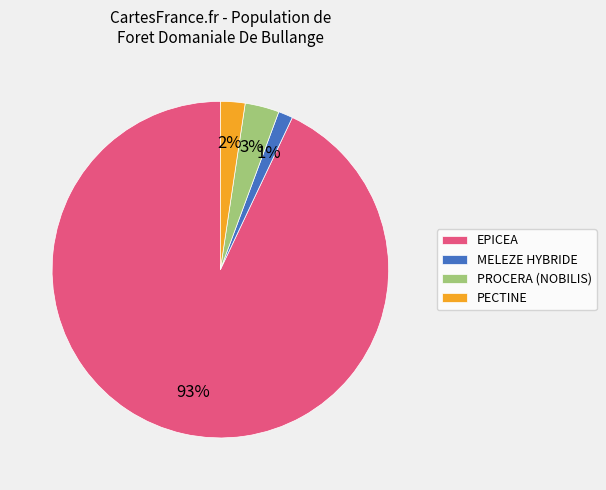

To the nearest percent, what is the average slice percentage?

25%